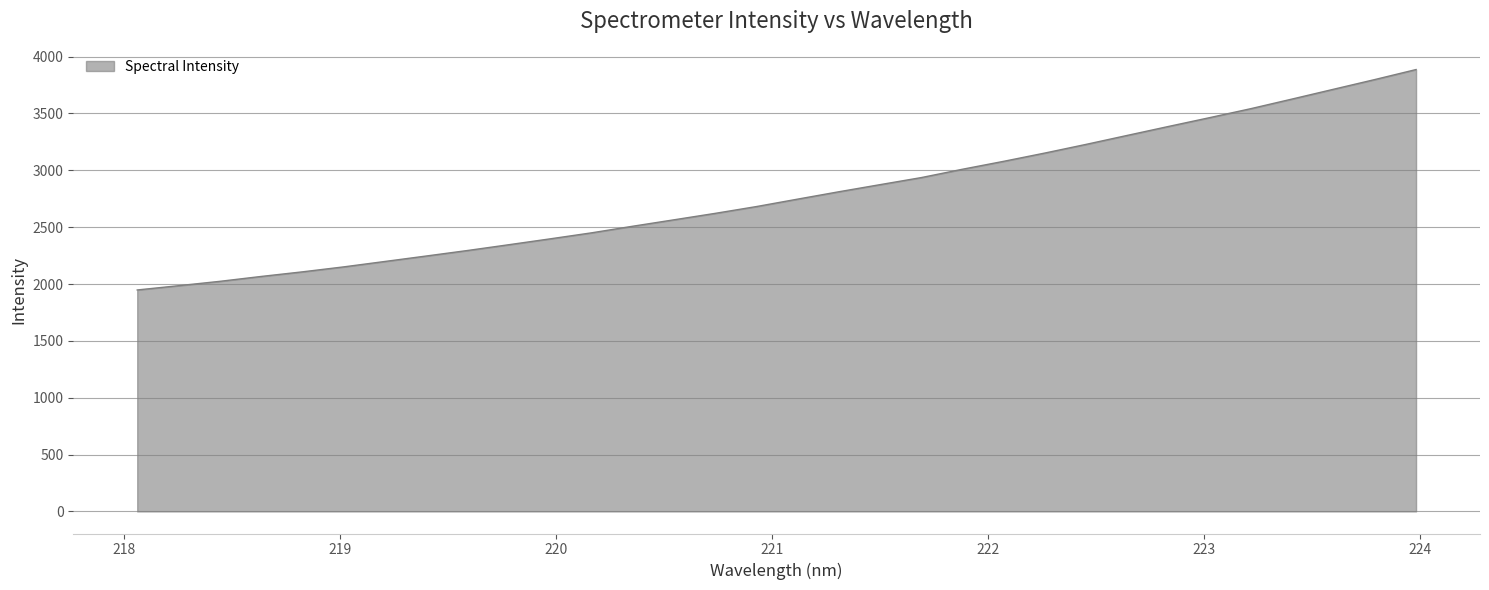

What is the difference between the maximum and minimum values?

1938.9